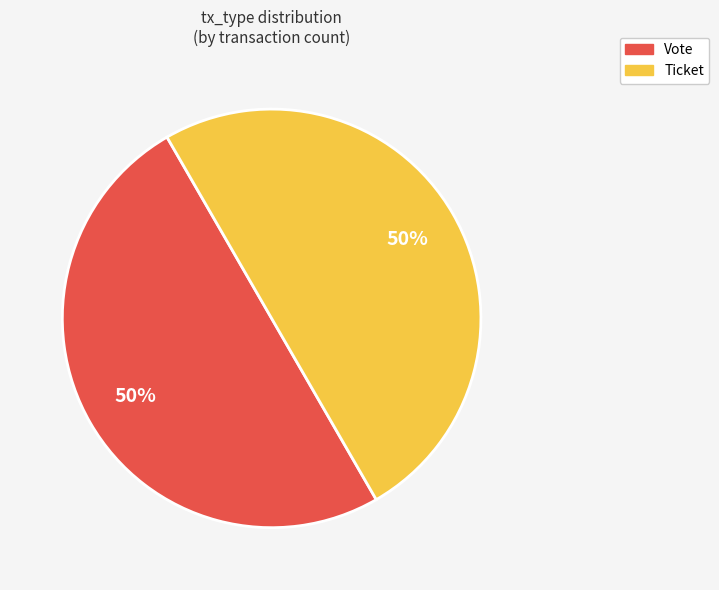

To the nearest percent, what is the difference between the largest and smallest slice percentages?

0%